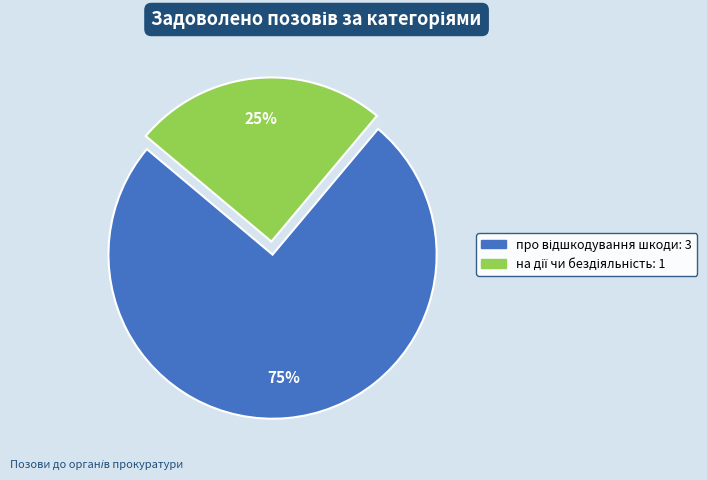

How many segments does this pie chart have?

2